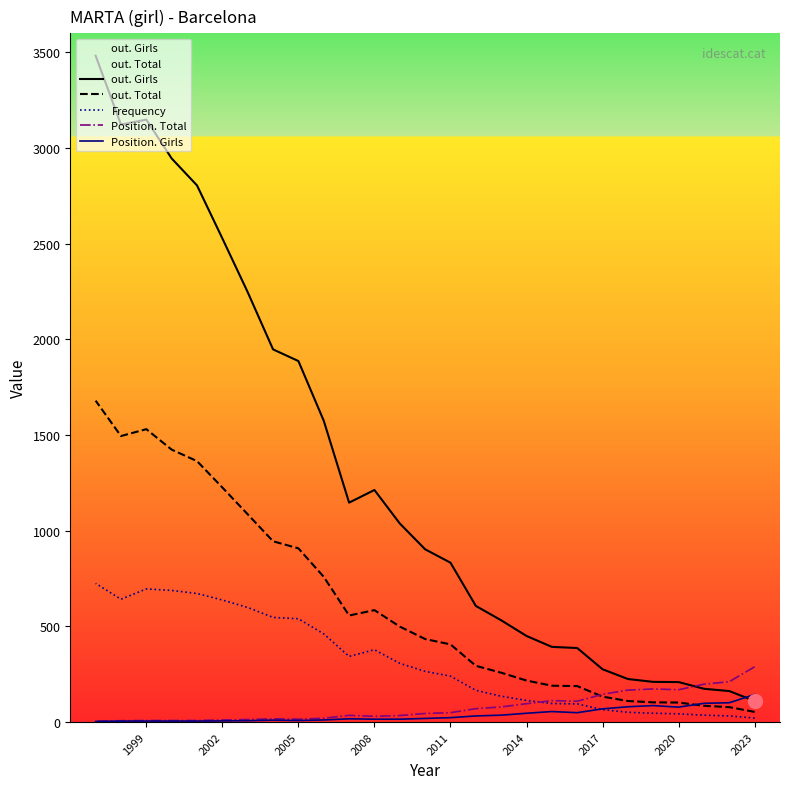

How many distinct data groups are displayed?

5